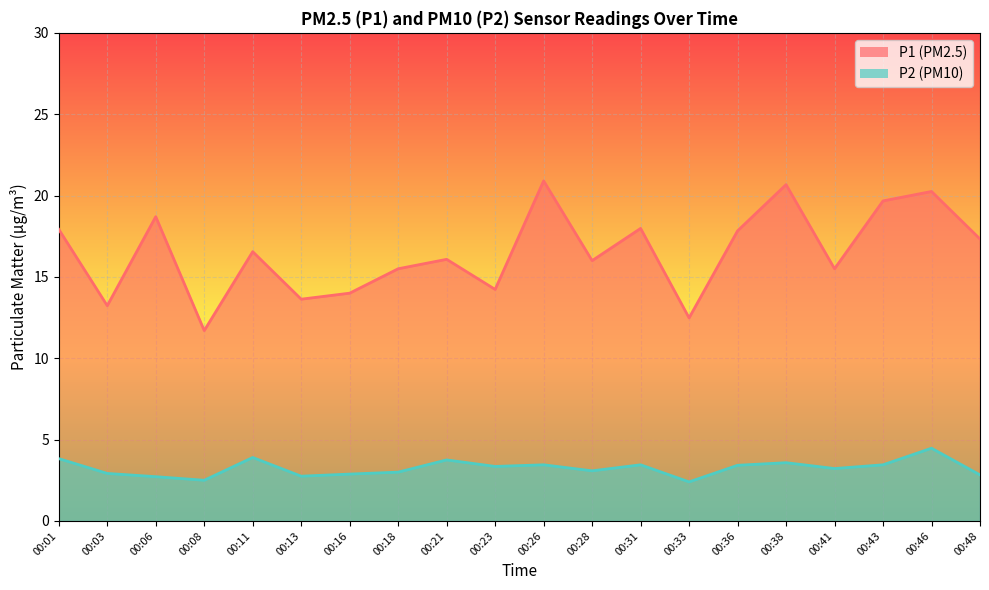

How many data points does each series have?

20